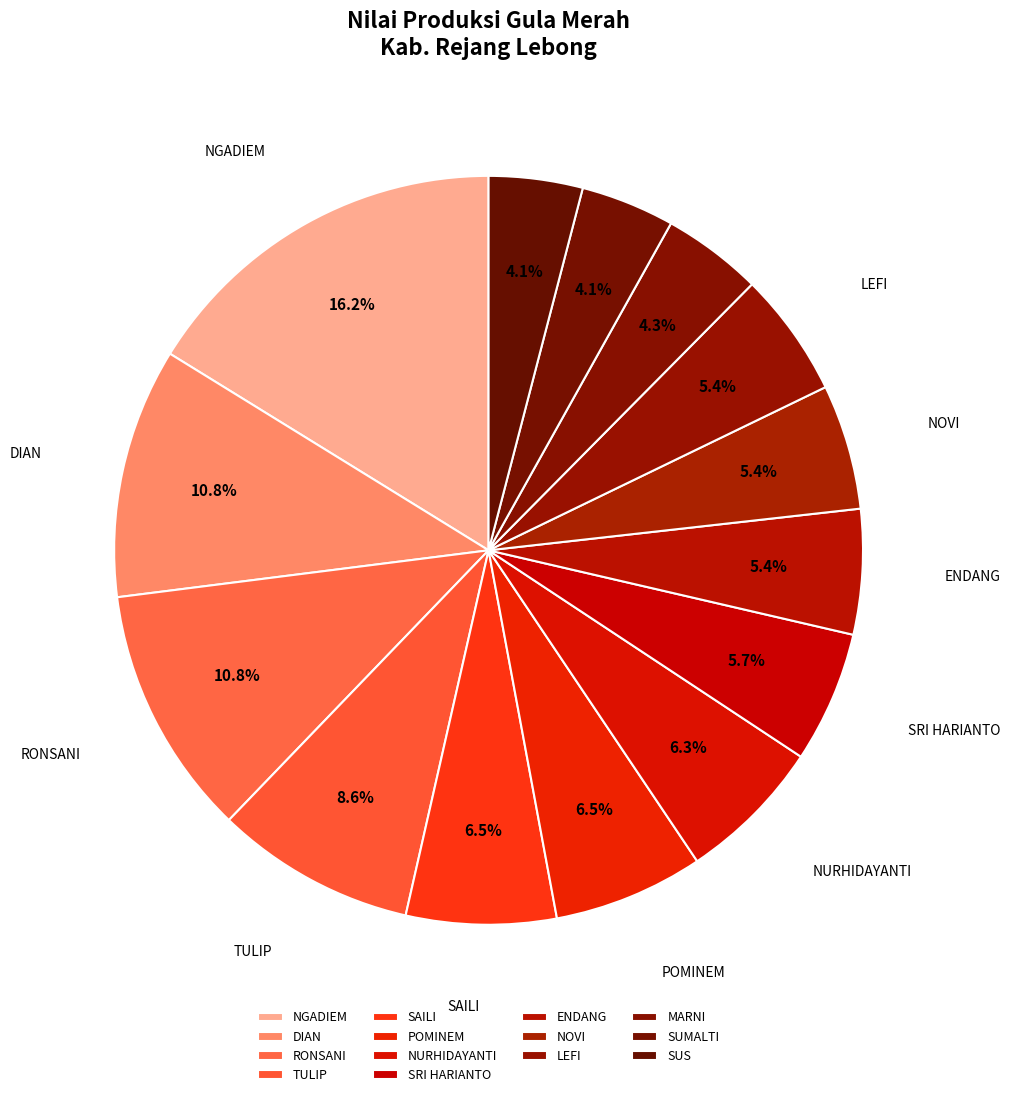

What percentage is the NOVI slice, to the nearest percent?

5%